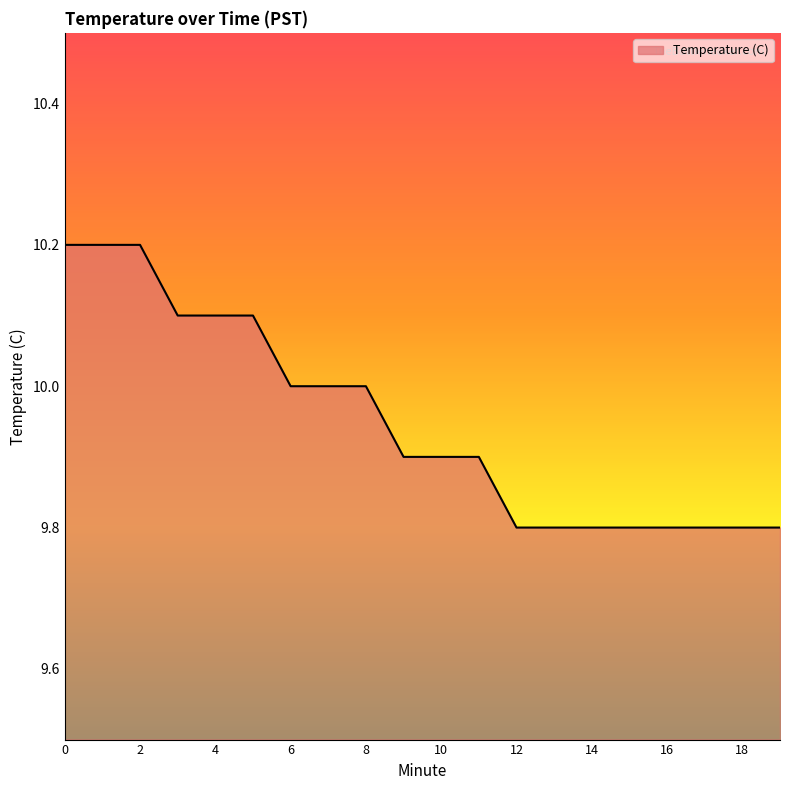

What is the maximum value shown in the chart?

10.2